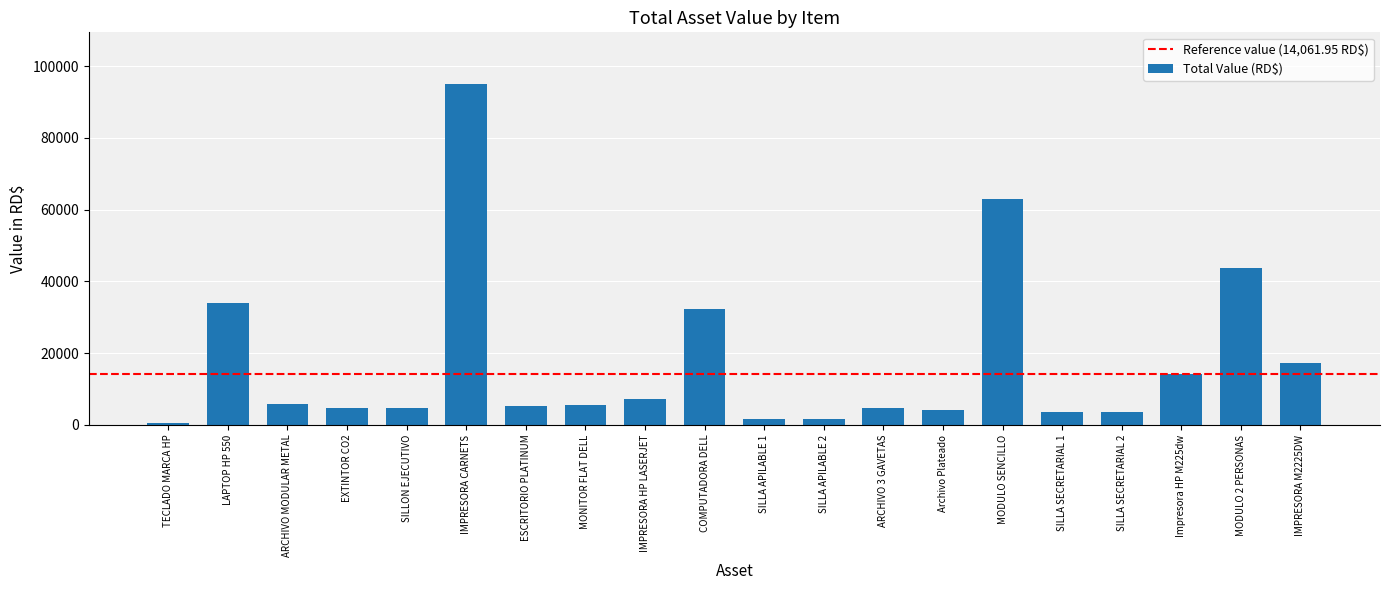

How many bars are there in total?

20